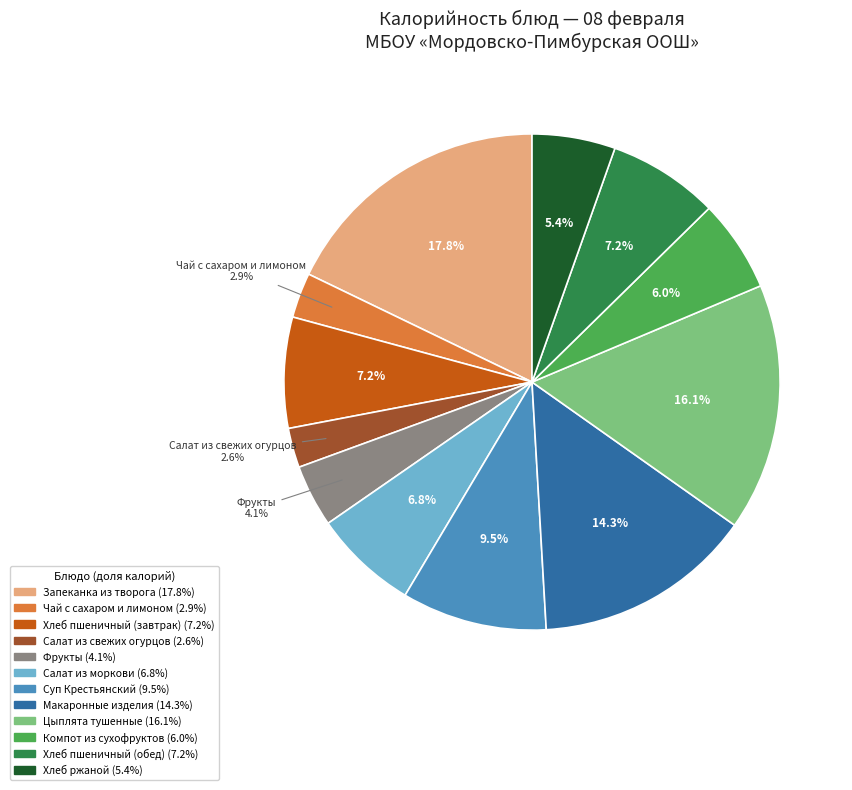

The Салат из моркови slice represents 7% of the pie. True or false?

True